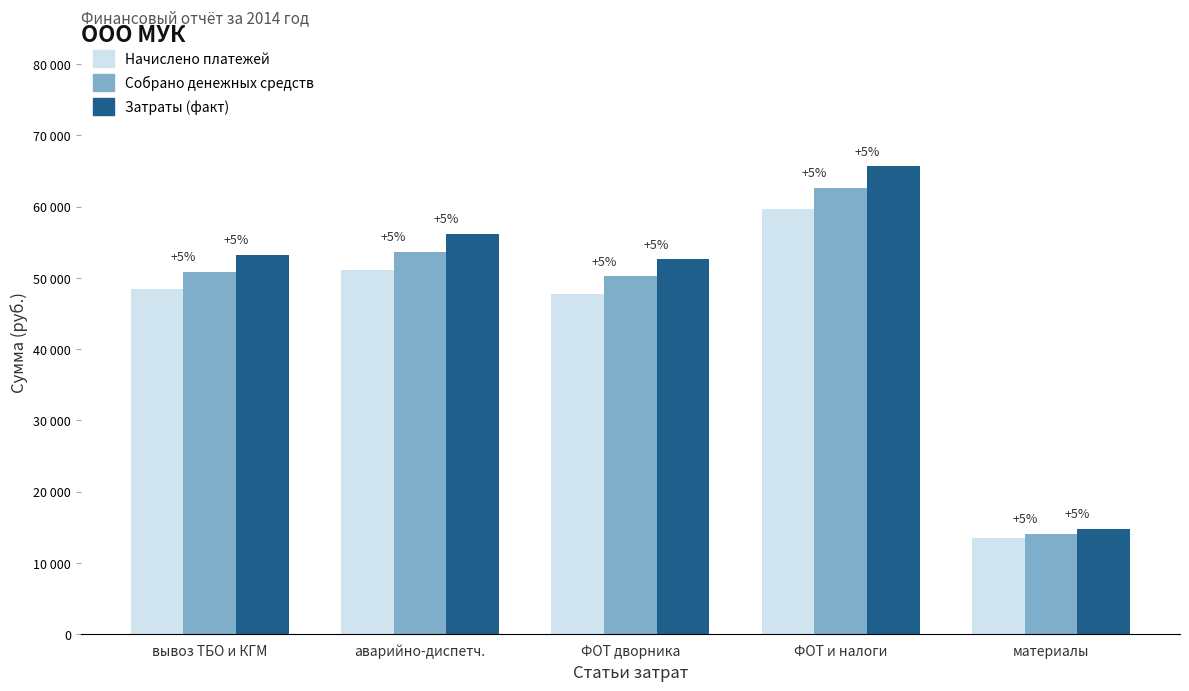

What is the label of the 1st bar from the right?

материалы